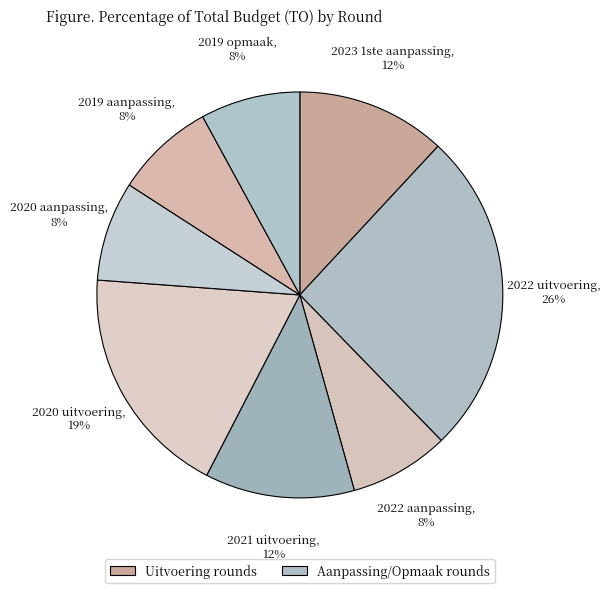

Does 2021 uitvoering account for over 50% of the chart?

No